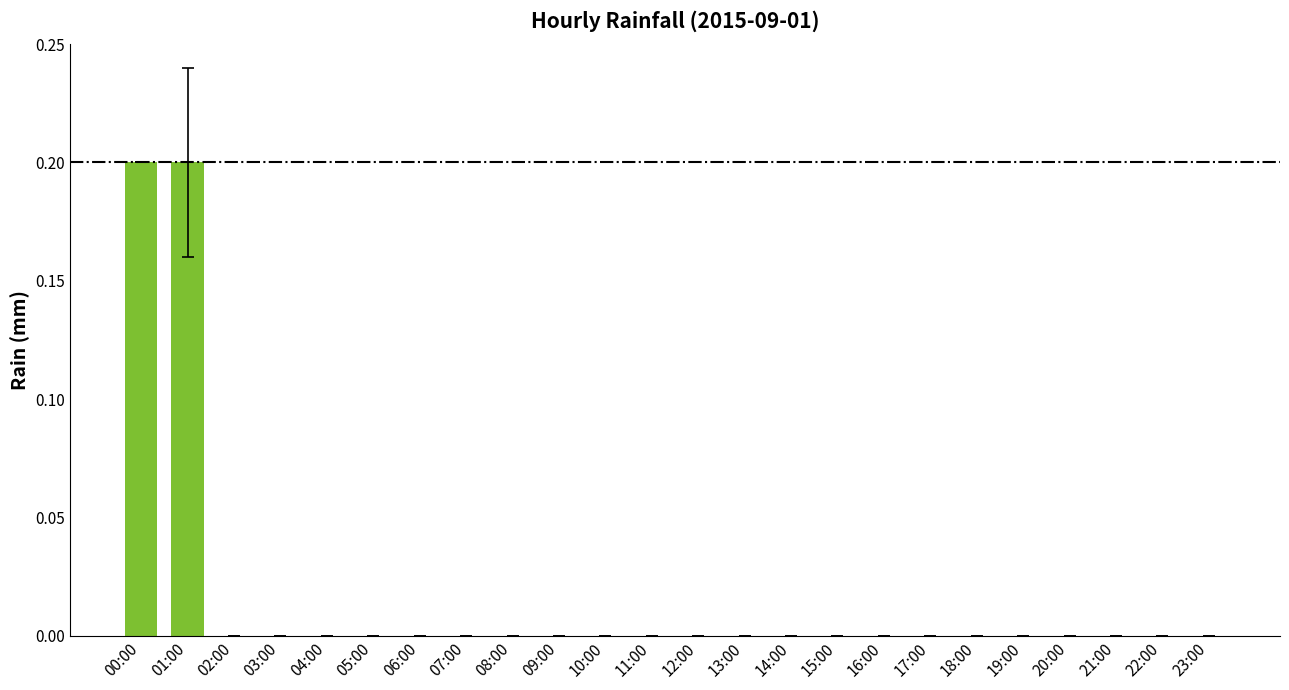

Are the bars grouped side by side (vs. stacked)?

No